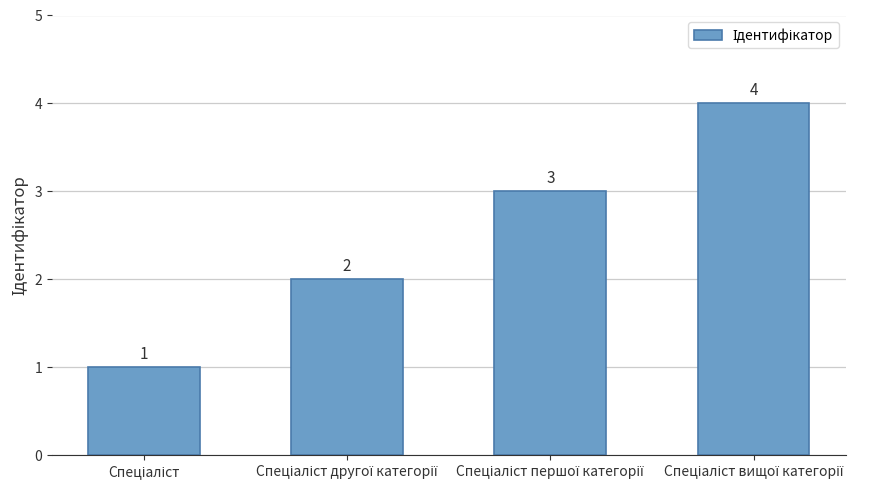

How many values are between 2 and 4?

3